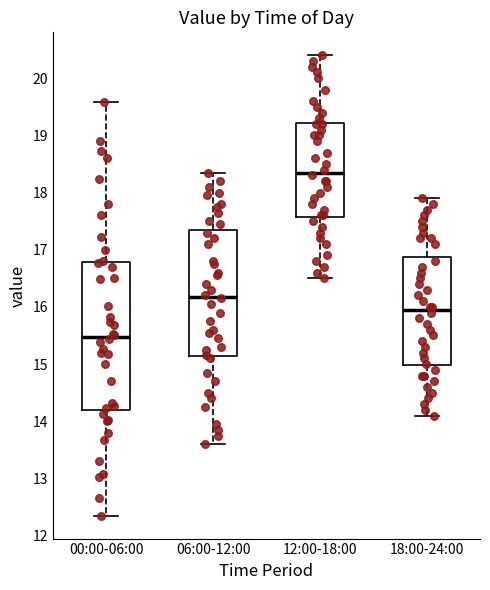

Where is the upper edge of the box for 12:00-18:00 on the y-axis? The values are not printed on the chart, so give them approximately, as read against the axis.

19.2